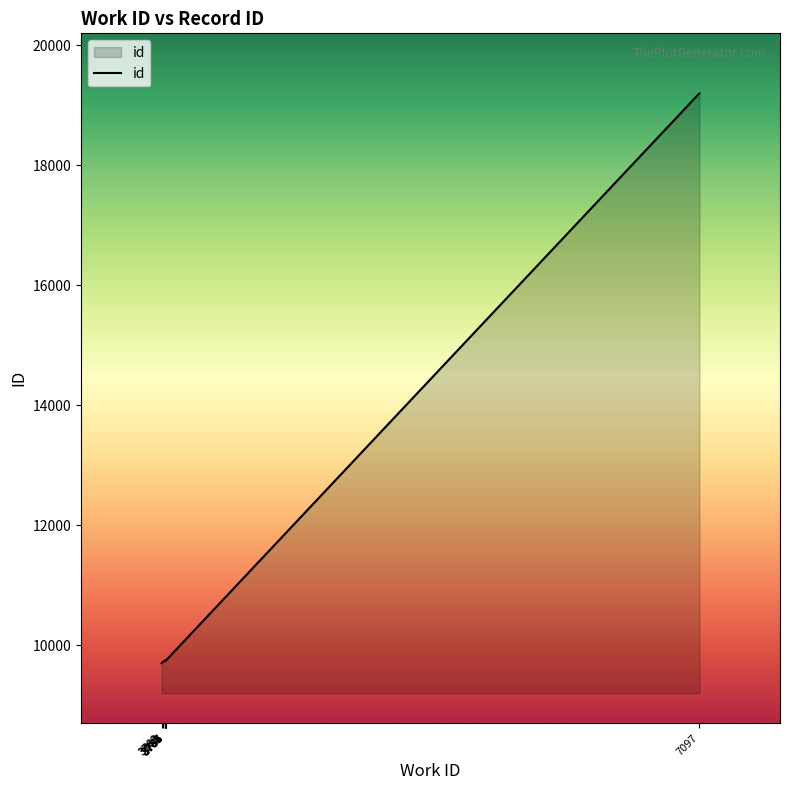

Approximately how many times larger is the value at 3785 compared to 3762?

1.0